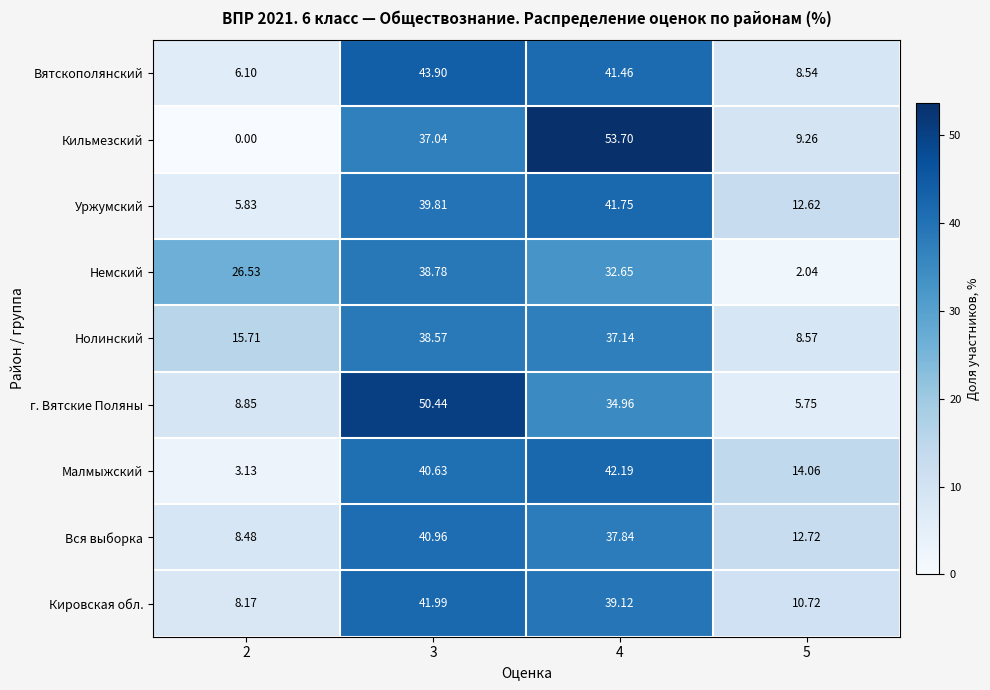

Rank the series by their maximum value, from lowest to highest.

Нолинский, Немский, Вся выборка, Уржумский, Кировская обл., Малмыжский, Вятскополянский, г. Вятские Поляны, Кильмезский